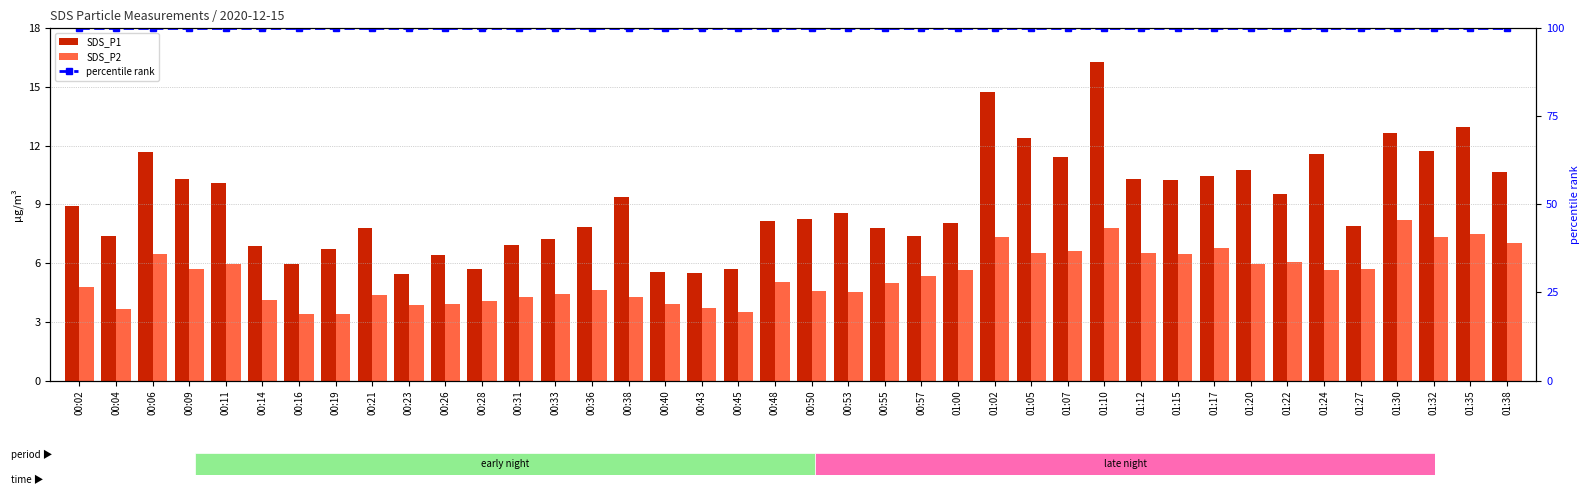

What is the value of the SDS_P1 bar at the 19th from the left?

5.7